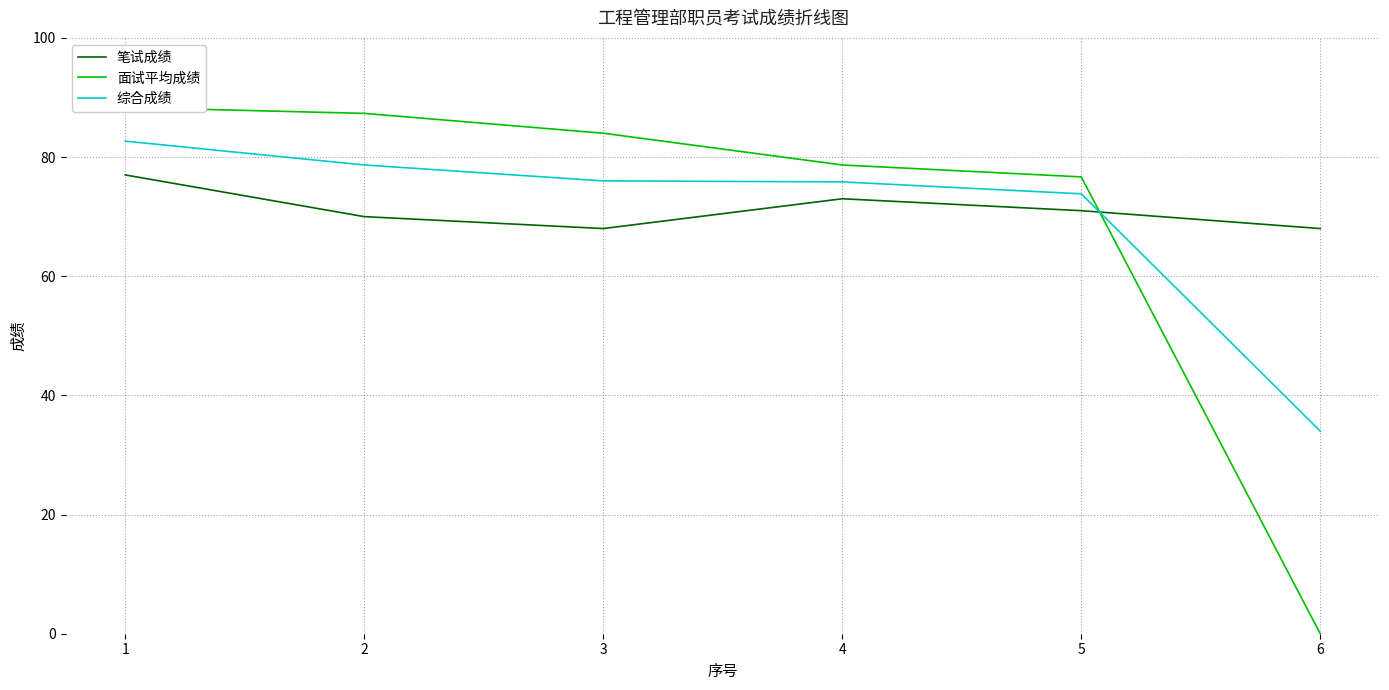

True or false: 面试平均成绩 and 综合成绩 cross at least once.

True